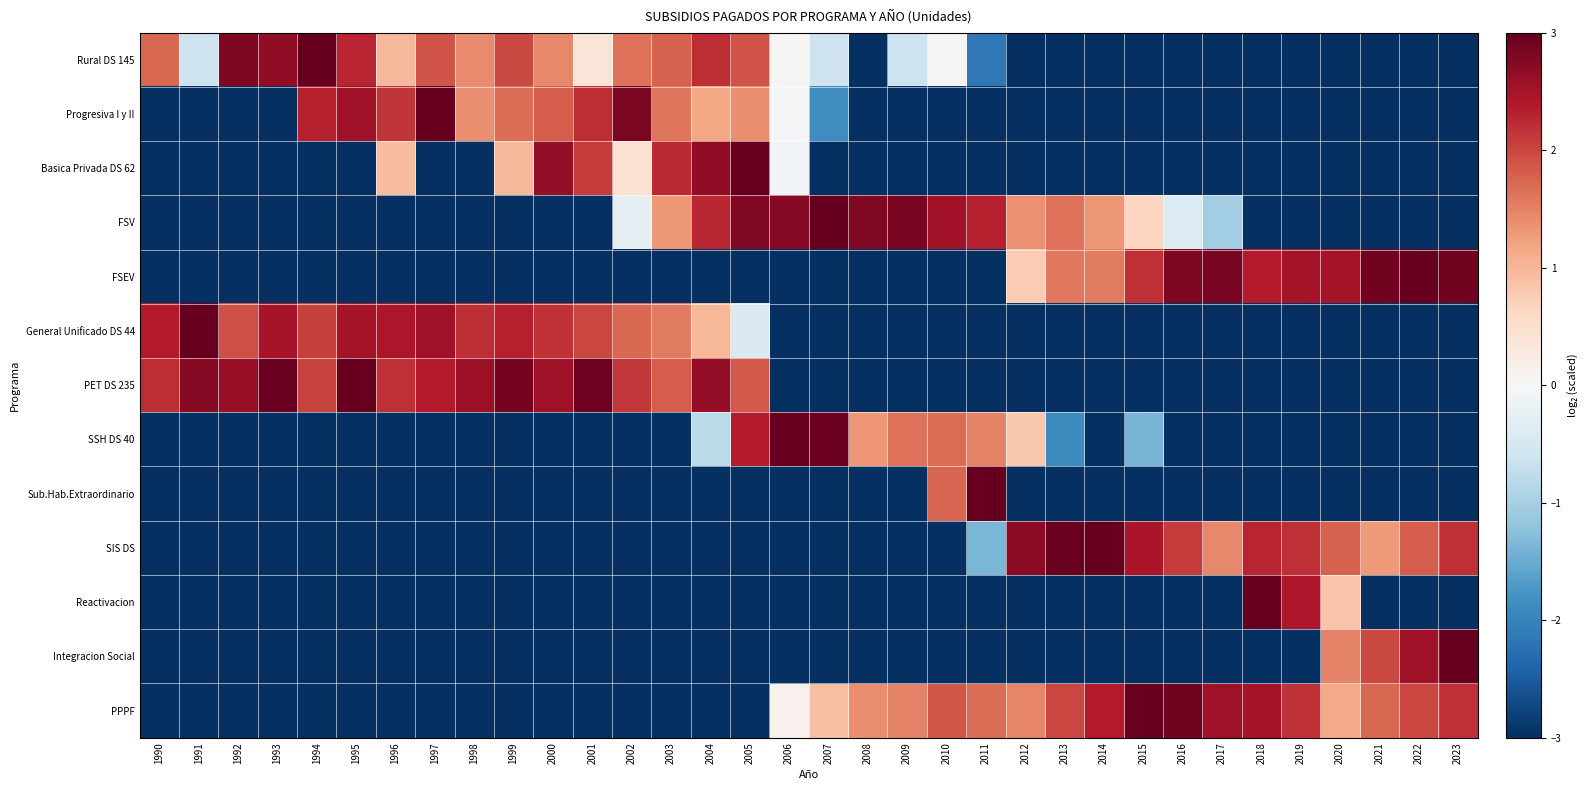

How many series are shown in this chart?

13